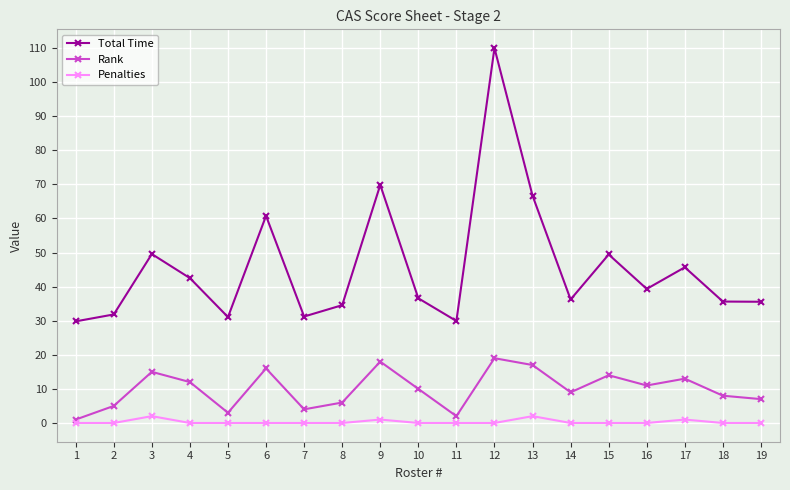

At which label is Total Time closest to 69?

9